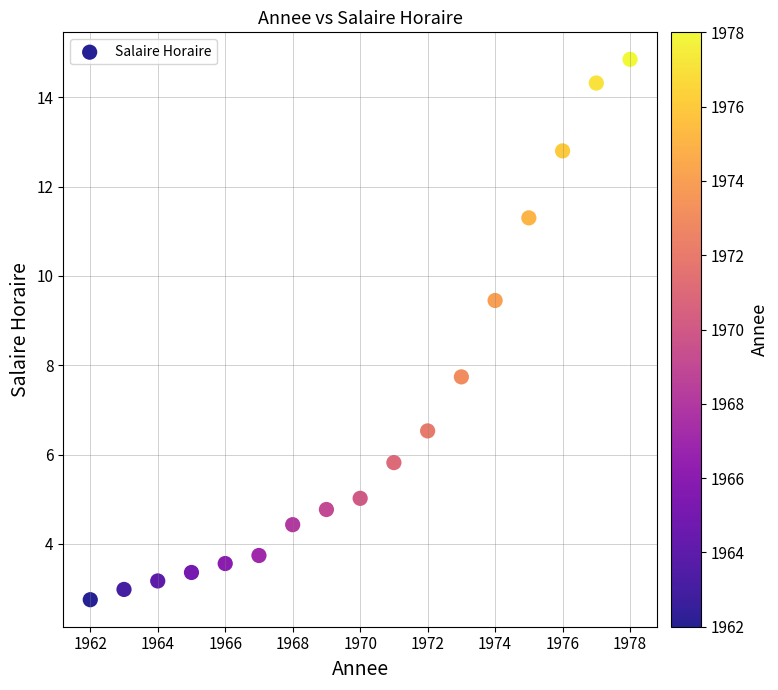

What Y value in the scatter plot is closest to 8?

7.7